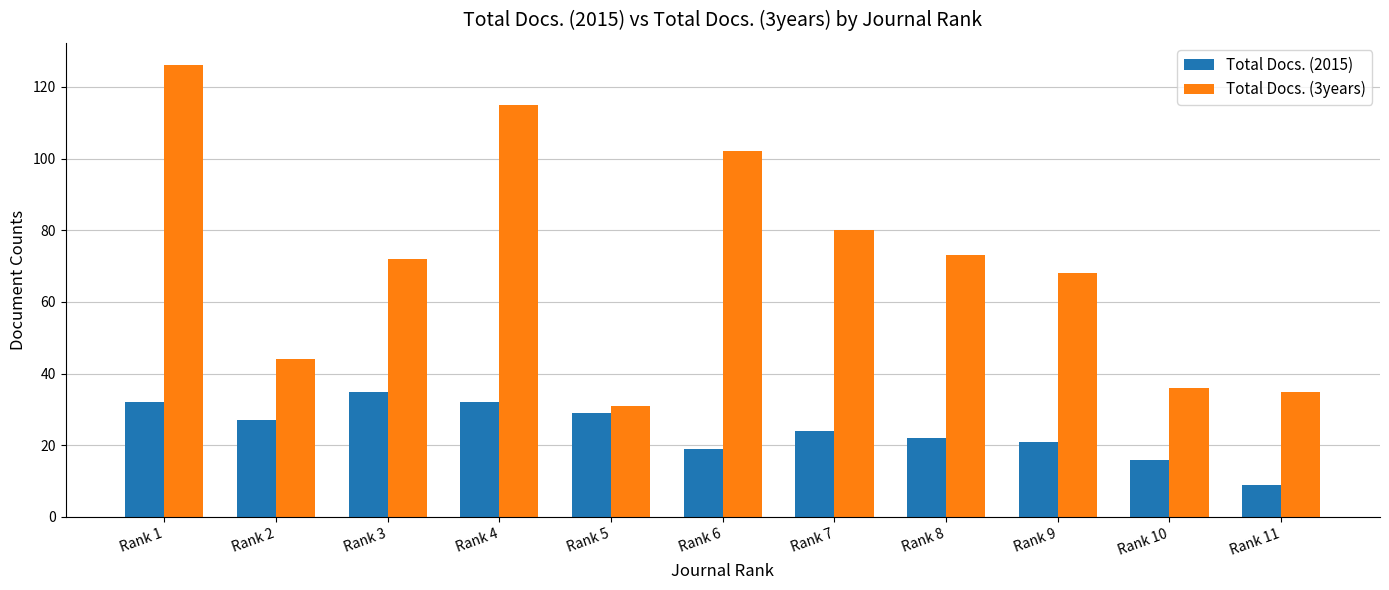

Rank the series by their average value, from lowest to highest.

Total Docs. (2015), Total Docs. (3years)